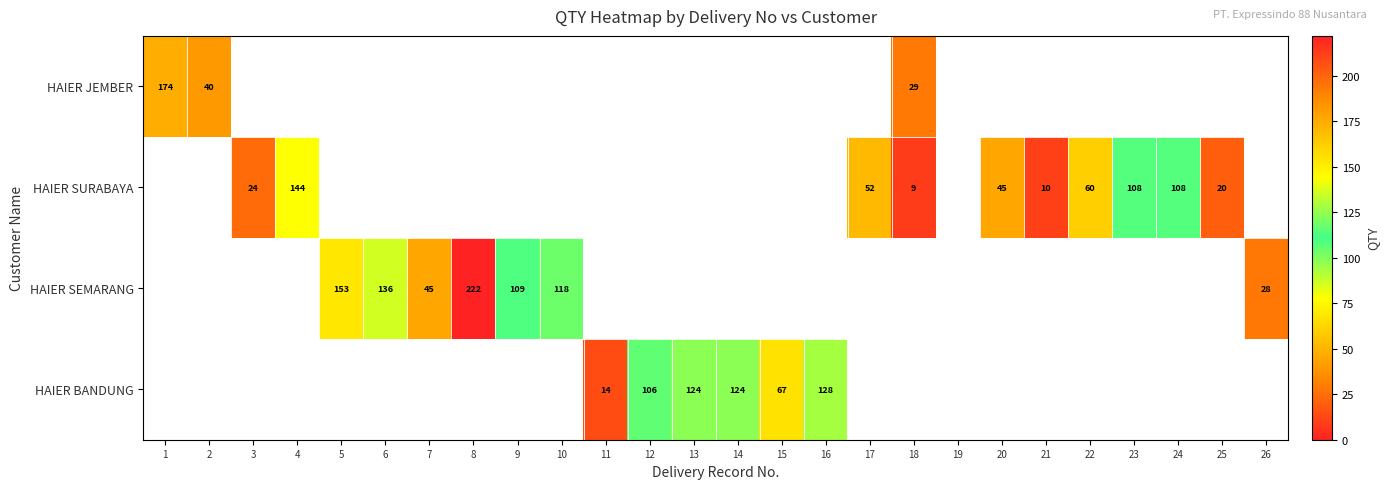

Is it true that HAIER SURABAYA equals 20 at 25?

True